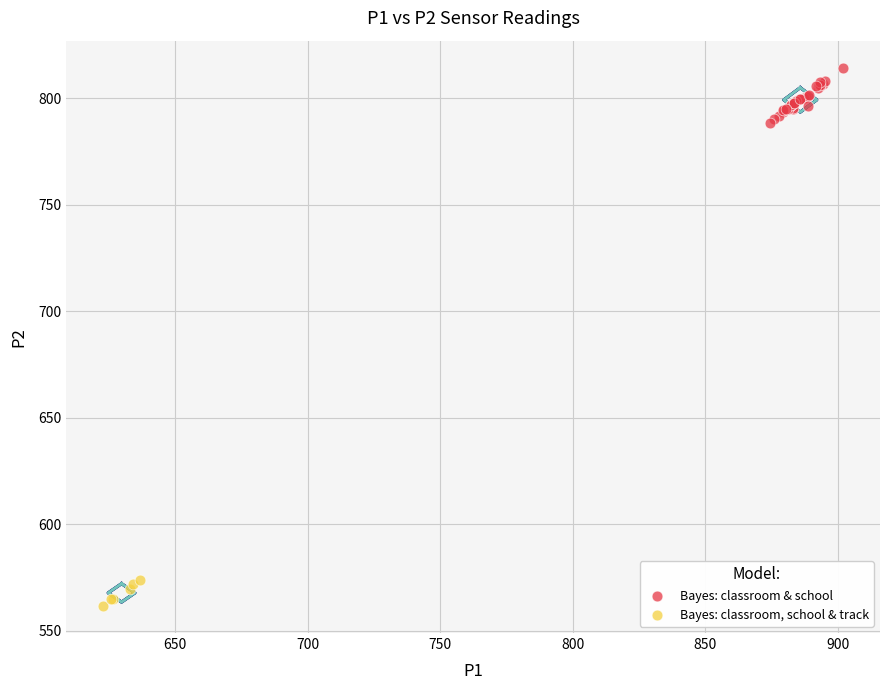

Which series reaches the maximum Y coordinate?

Bayes: classroom & school